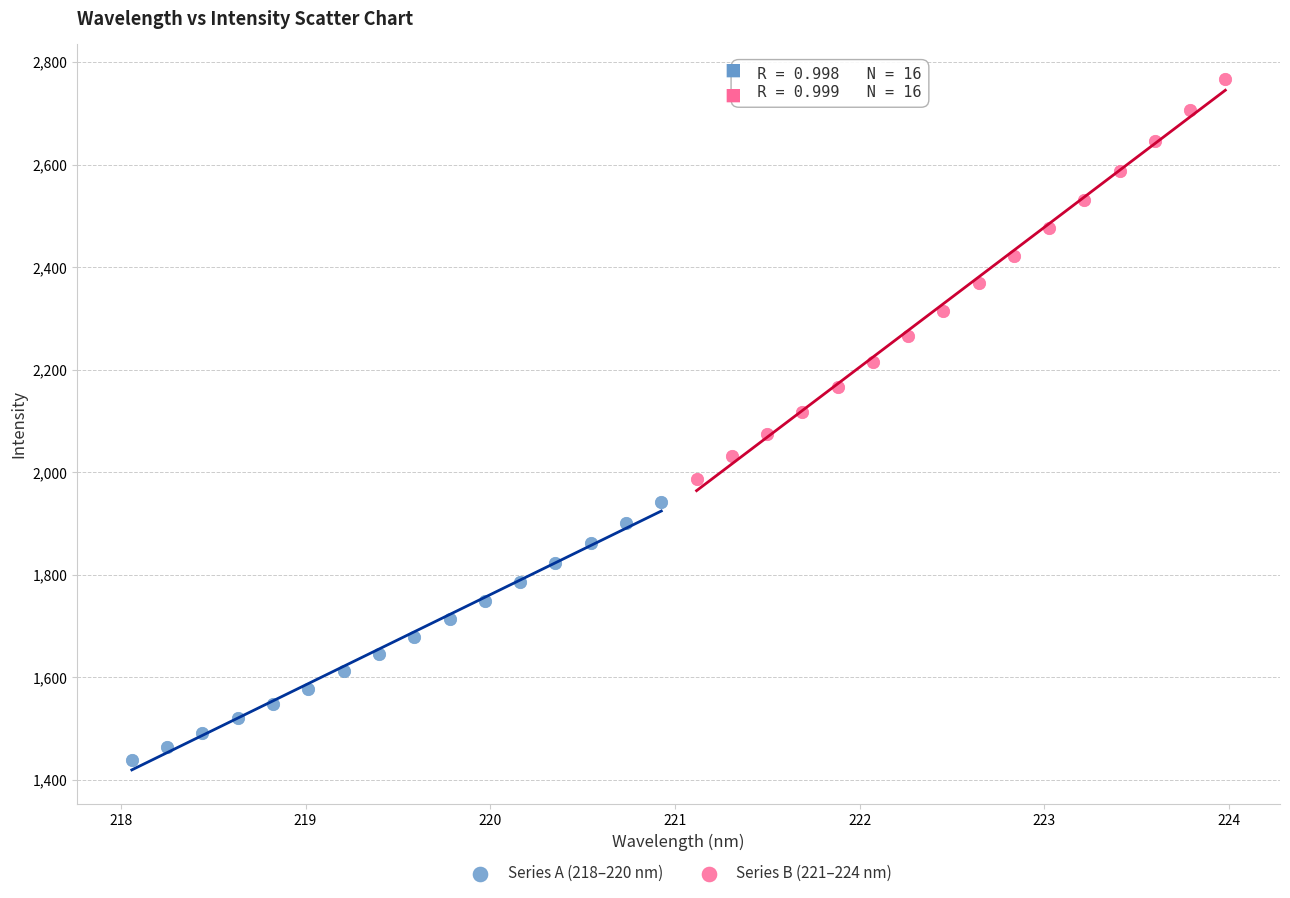

Which series has the widest spread of Y values?

Series B (221–224 nm)